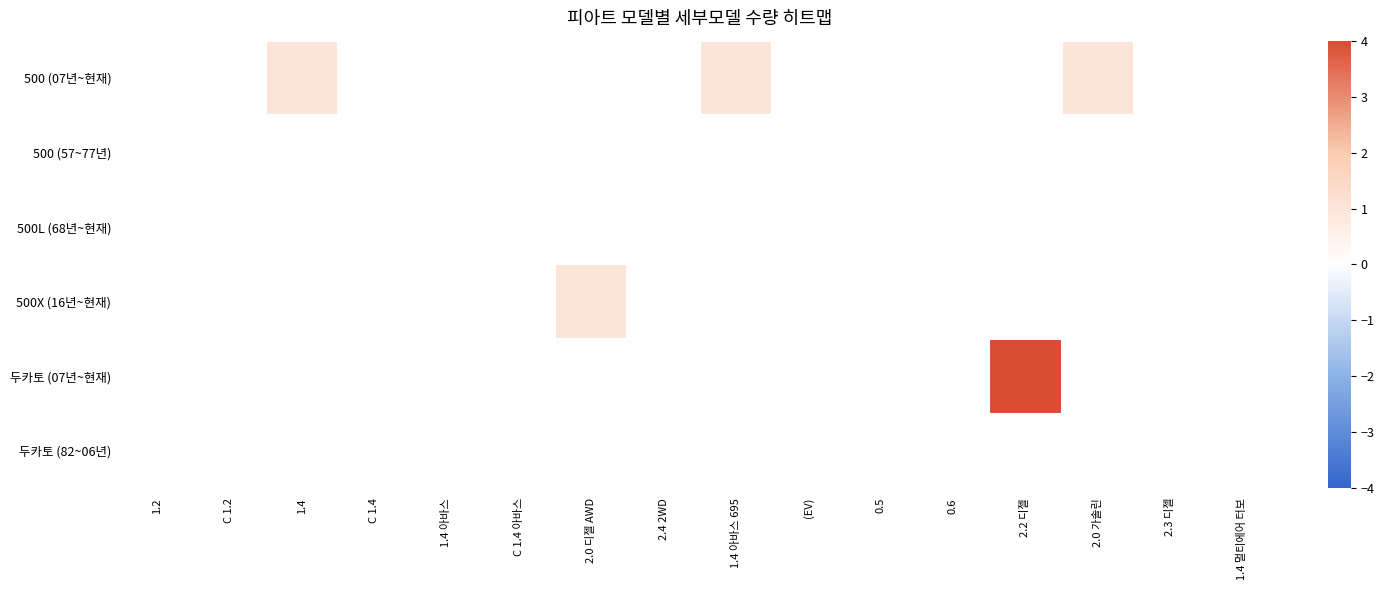

At 2.0 가솔린, list the series in order from largest to smallest.

500 (07년~현재), 500 (57~77년), 500L (68년~현재), 500X (16년~현재), 두카토 (07년~현재), 두카토 (82~06년)